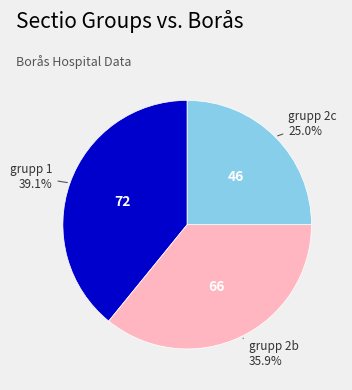

Between grupp 2c and grupp 1, which is larger?

grupp 1